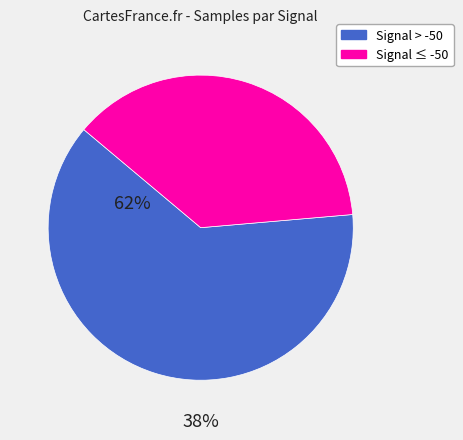

Is there any slice that represents more than half of the pie?

Yes